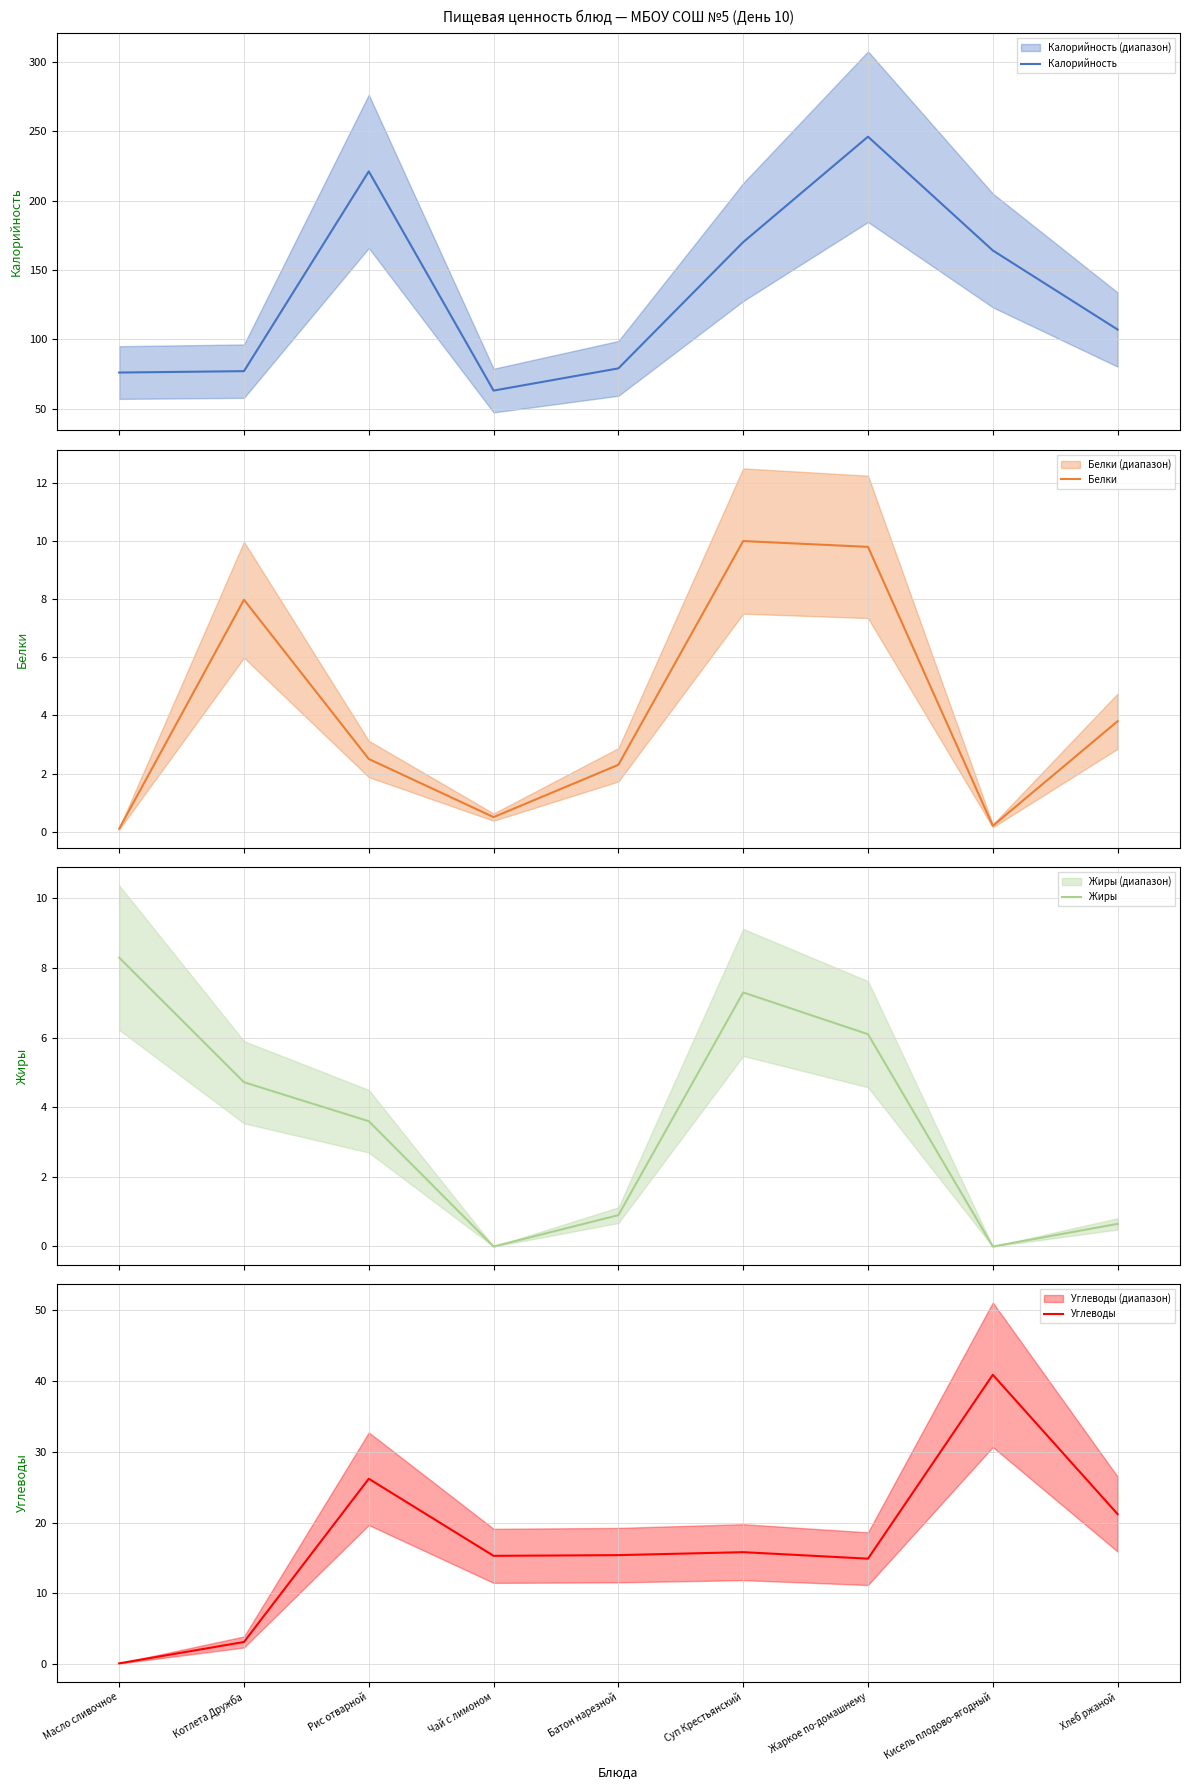

Where is the first local maximum for Белки?

Котлета Дружба